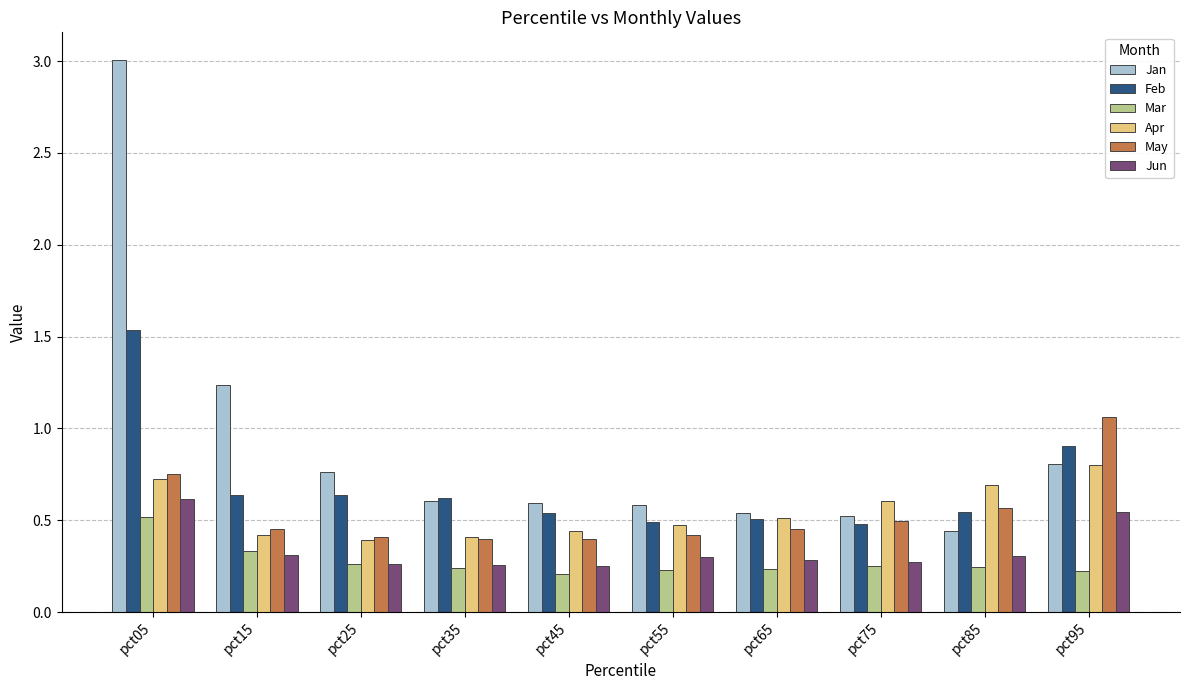

What is the greatest value displayed?

3.0